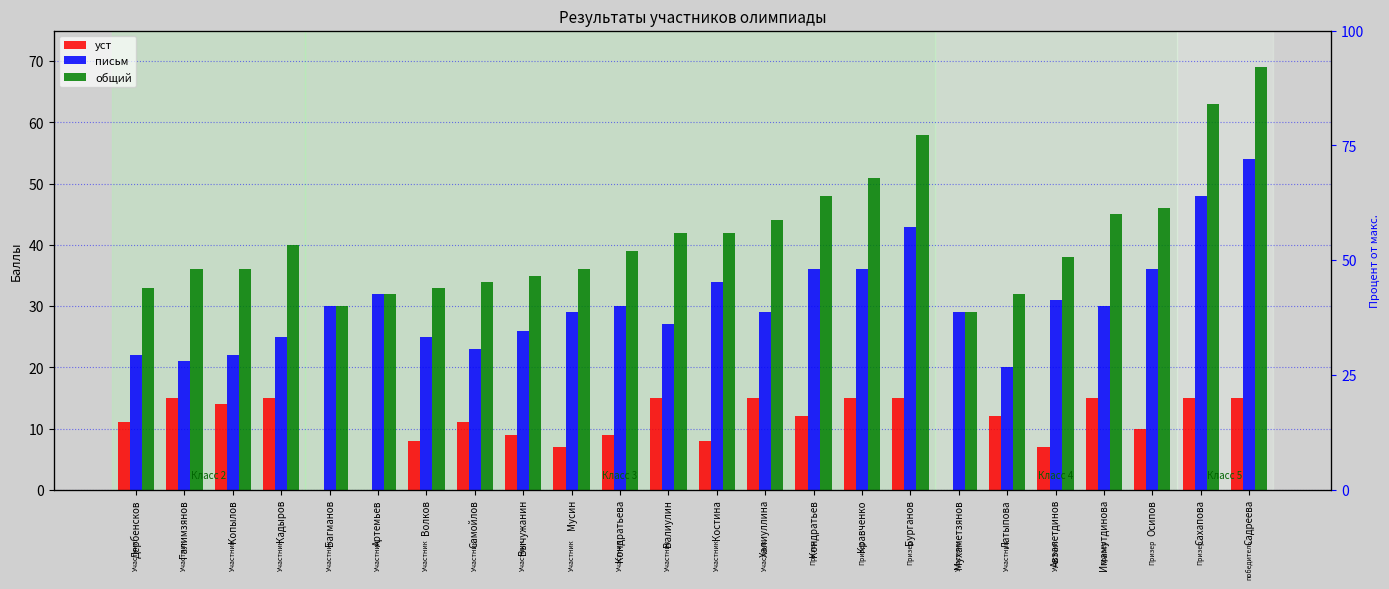

Rank the series at Сахапова from highest to lowest value.

общий, письм, уст